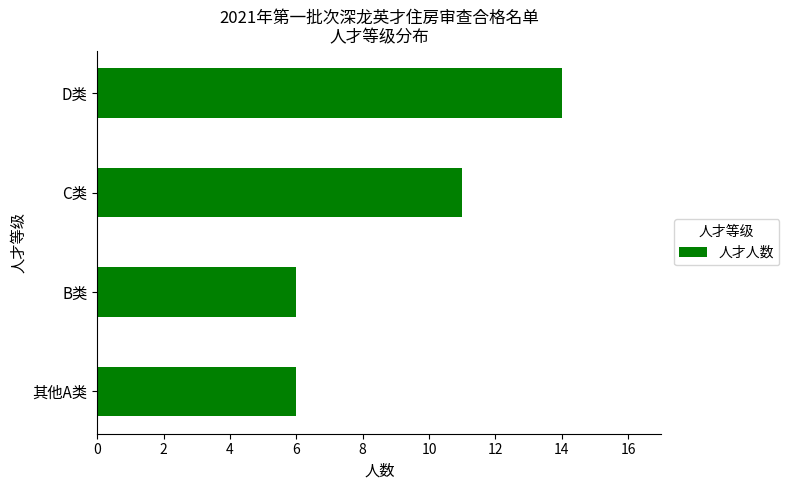

Approximately how many times larger is the value at 其他A类 compared to B类?

1.0